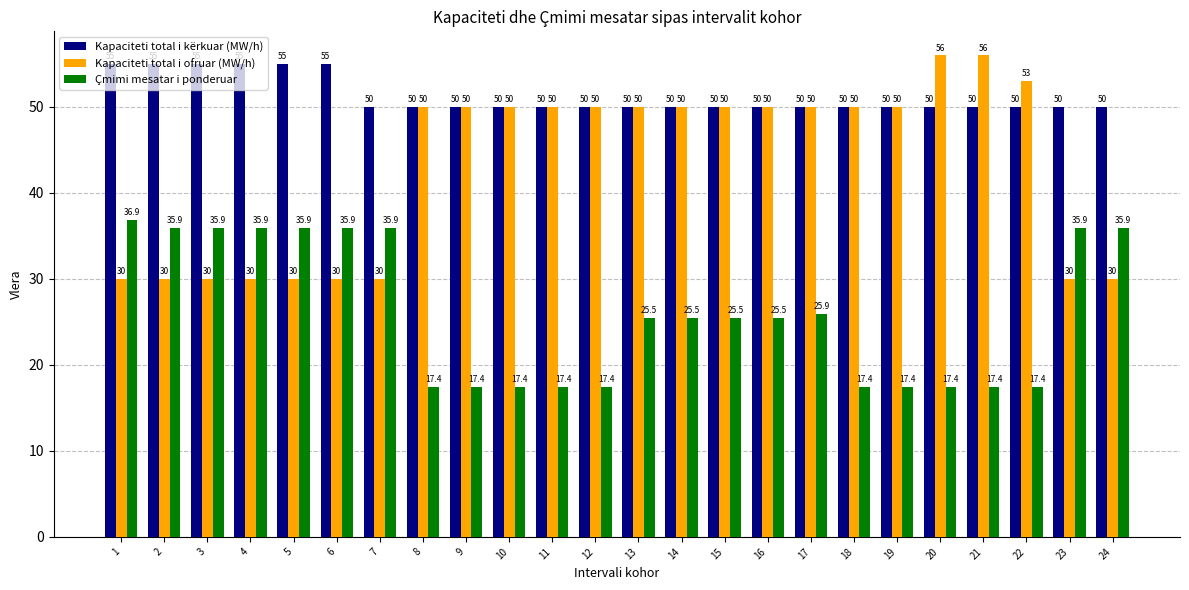

What is the maximum value shown in the chart?

56.0